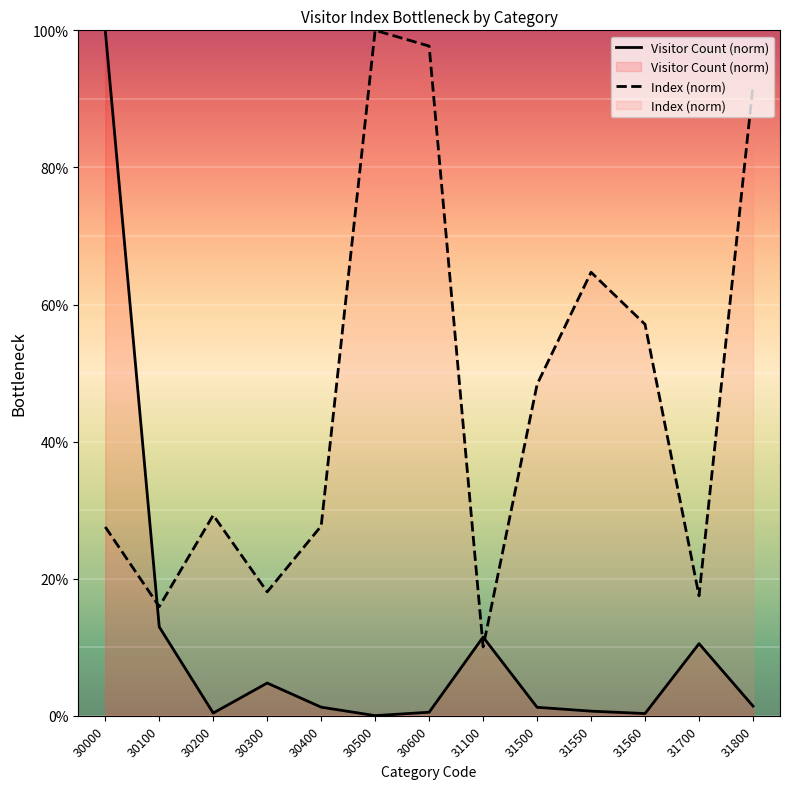

What is the greatest value displayed?

100.0